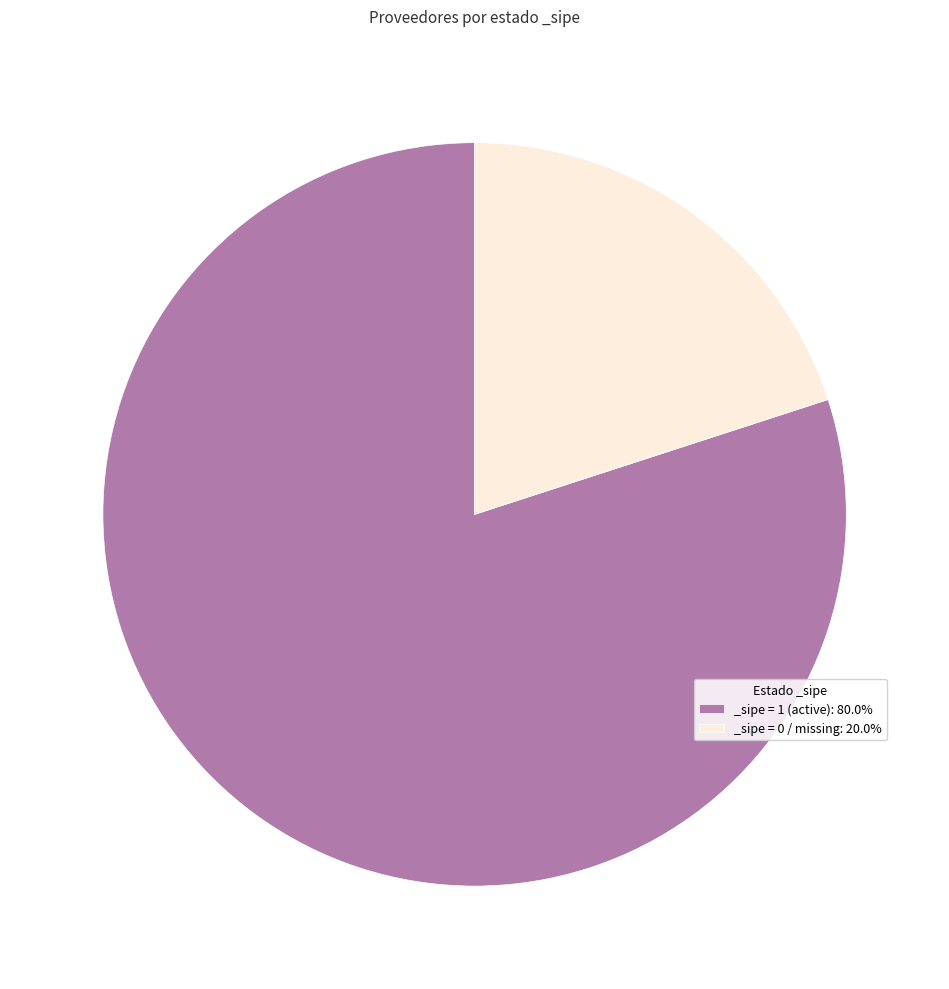

Is there a majority slice in this chart?

Yes